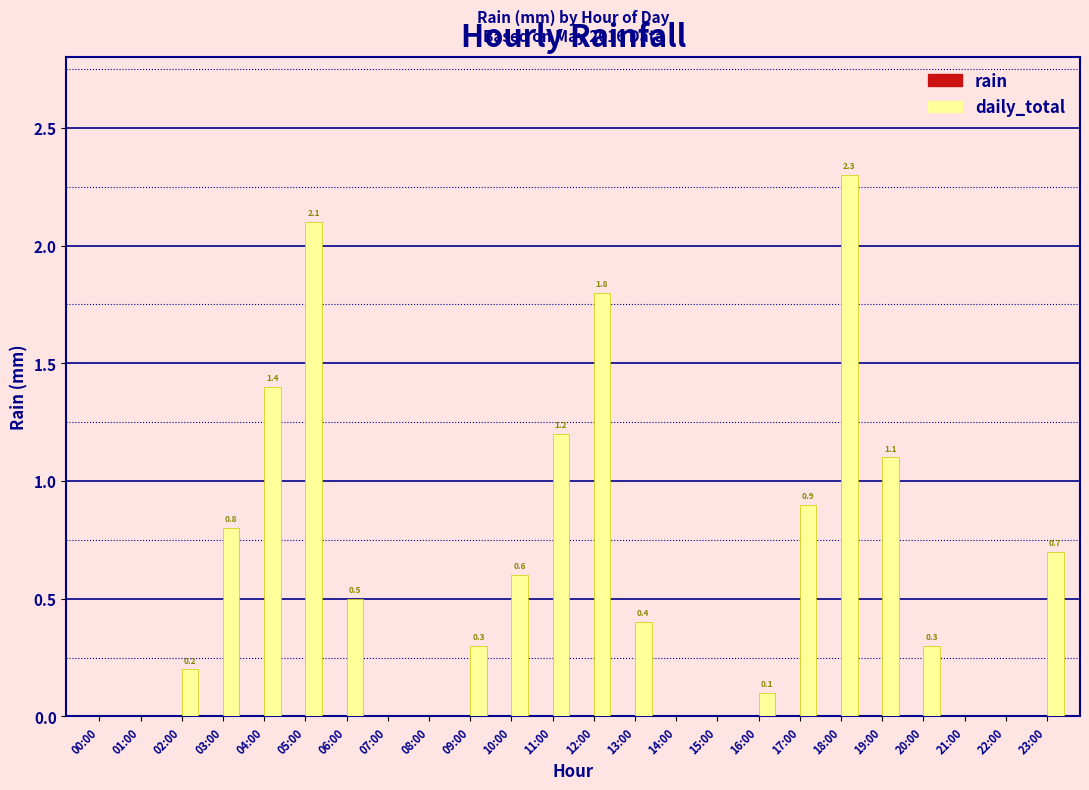

What is the maximum value shown in the chart?

2.3